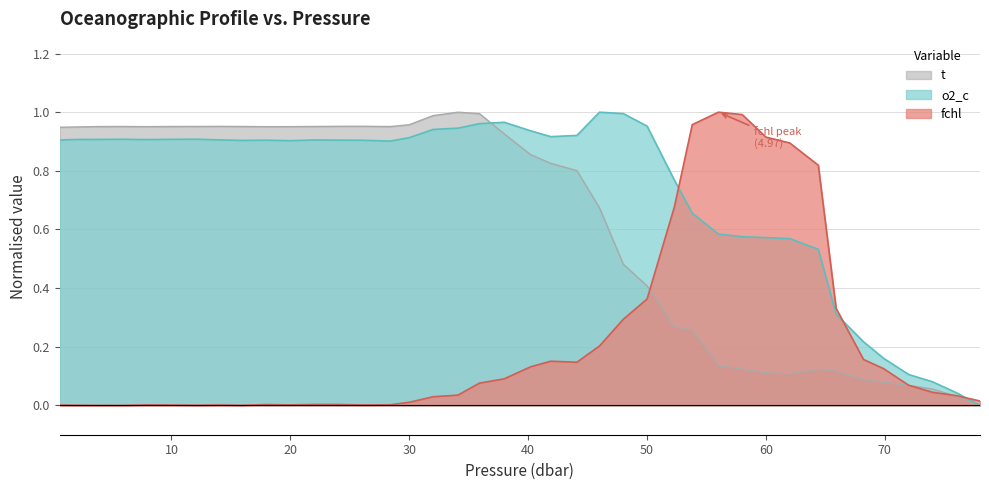

What is the label of the 26th point from the left?

50.0